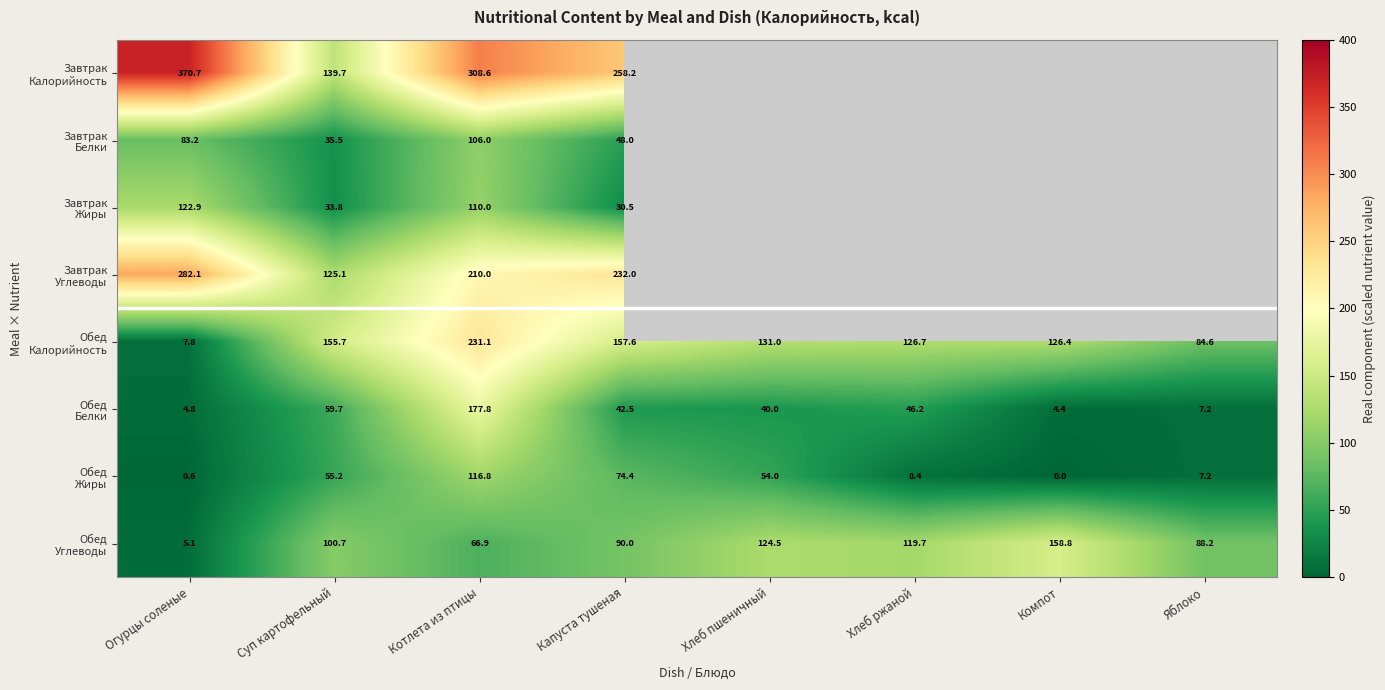

What is the total value across all series at Котлета из птицы?

1327.2